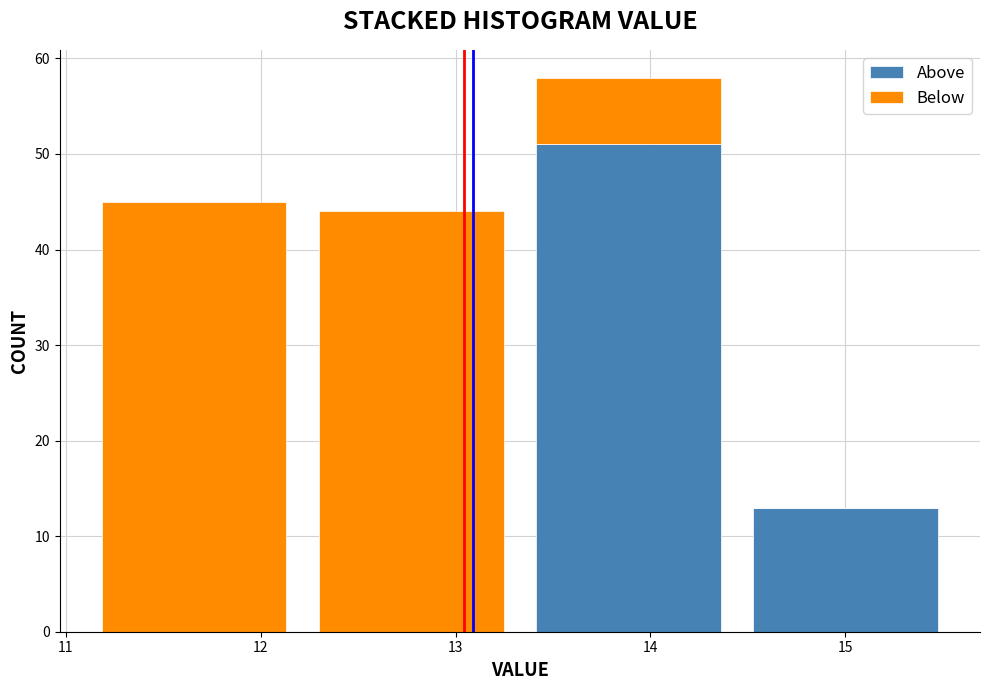

What is the total height of the stacked bar covering 11.1 to 12.2 on the x-axis? Neither the bar edges nor the heights are printed on the chart, so give them approximately, as read against the axes.

45